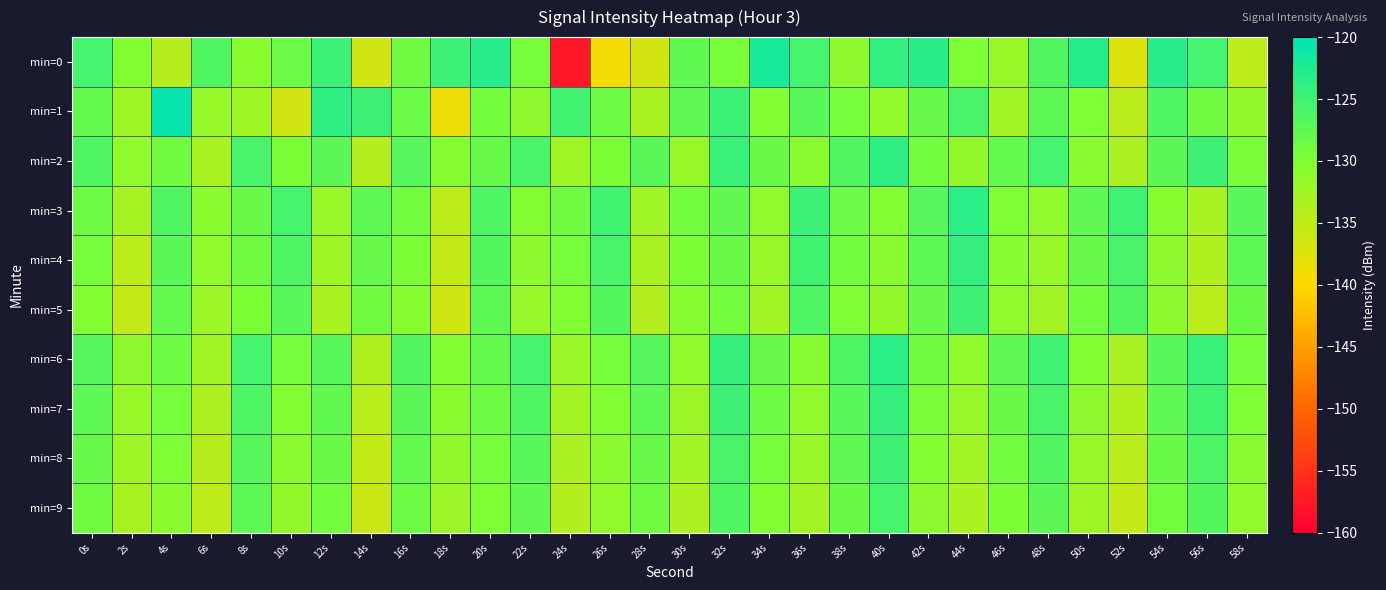

Reading left to right, what are all the values shown in this chart?

min=0: 0s=-125.5	2s=-130.0	4s=-134.3	6s=-126.3	8s=-130.7	10s=-128.6	12s=-124.8	14s=-136.4	16s=-128.8	18s=-124.8	20s=-123.2	22s=-129.5	24s=-157.6	26s=-139.2	28s=-136.6	30s=-127.8	32s=-129.4	34s=-122.0	36s=-125.5	38s=-131.2	40s=-124.0	42s=-123.4	44s=-129.9	46s=-132.0	48s=-126.5	50s=-123.0	52s=-137.2	54s=-123.2	56s=-125.3	58s=-134.7
min=1: 0s=-127.9	2s=-132.4	4s=-120.5	6s=-131.9	8s=-132.4	10s=-136.3	12s=-123.9	14s=-124.9	16s=-128.5	18s=-138.5	20s=-129.1	22s=-131.2	24s=-125.3	26s=-128.7	28s=-133.4	30s=-127.6	32s=-124.8	34s=-130.1	36s=-126.9	38s=-129.3	40s=-131.5	42s=-128.2	44s=-125.7	46s=-132.8	48s=-127.4	50s=-129.9	52s=-134.6	54s=-126.3	56s=-128.8	58s=-131.7
min=2: 0s=-126.3	2s=-131.4	4s=-128.9	6s=-133.2	8s=-125.7	10s=-129.8	12s=-127.3	14s=-134.1	16s=-126.8	18s=-130.5	20s=-128.2	22s=-125.9	24s=-132.4	26s=-129.7	28s=-127.1	30s=-131.8	32s=-124.6	34s=-128.3	36s=-130.9	38s=-126.5	40s=-123.8	42s=-129.2	44s=-131.6	46s=-127.9	48s=-125.4	50s=-130.7	52s=-133.5	54s=-127.2	56s=-124.9	58s=-129.6
min=3: 0s=-128.7	2s=-133.1	4s=-126.4	6s=-130.8	8s=-128.3	10s=-125.6	12s=-131.9	14s=-127.5	16s=-129.2	18s=-134.7	20s=-126.1	22s=-130.4	24s=-128.8	26s=-125.3	28s=-132.6	30s=-129.1	32s=-127.8	34s=-131.3	36s=-124.7	38s=-128.5	40s=-130.2	42s=-126.8	44s=-123.5	46s=-129.9	48s=-131.4	50s=-127.6	52s=-125.1	54s=-130.6	56s=-133.2	58s=-126.9
min=4: 0s=-129.3	2s=-134.6	4s=-127.1	6s=-131.4	8s=-128.9	10s=-126.2	12s=-132.5	14s=-128.1	16s=-129.8	18s=-135.3	20s=-126.7	22s=-131.0	24s=-129.4	26s=-125.9	28s=-133.2	30s=-129.7	32s=-128.4	34s=-131.9	36s=-125.3	38s=-129.1	40s=-130.8	42s=-127.4	44s=-124.1	46s=-130.5	48s=-132.0	50s=-128.2	52s=-125.7	54s=-131.2	56s=-133.8	58s=-127.5
min=5: 0s=-130.1	2s=-135.4	4s=-127.9	6s=-132.2	8s=-129.7	10s=-127.0	12s=-133.3	14s=-128.9	16s=-130.6	18s=-136.1	20s=-127.5	22s=-131.8	24s=-130.2	26s=-126.7	28s=-134.0	30s=-130.5	32s=-129.2	34s=-132.7	36s=-126.1	38s=-129.9	40s=-131.6	42s=-128.2	44s=-124.9	46s=-131.3	48s=-132.8	50s=-129.0	52s=-126.5	54s=-131.0	56s=-134.6	58s=-128.3
min=6: 0s=-126.8	2s=-131.1	4s=-128.6	6s=-132.9	8s=-125.4	10s=-129.5	12s=-127.0	14s=-133.8	16s=-126.5	18s=-130.2	20s=-127.9	22s=-125.6	24s=-132.1	26s=-129.4	28s=-126.8	30s=-131.5	32s=-124.3	34s=-128.0	36s=-130.6	38s=-126.2	40s=-123.5	42s=-128.9	44s=-131.3	46s=-127.6	48s=-125.1	50s=-130.4	52s=-133.2	54s=-126.9	56s=-124.6	58s=-129.3
min=7: 0s=-127.5	2s=-131.8	4s=-129.3	6s=-133.6	8s=-126.1	10s=-130.2	12s=-127.7	14s=-134.5	16s=-127.2	18s=-130.9	20s=-128.6	22s=-126.3	24s=-132.8	26s=-130.1	28s=-127.5	30s=-132.2	32s=-125.0	34s=-128.7	36s=-131.3	38s=-126.9	40s=-124.2	42s=-129.6	44s=-132.0	46s=-128.3	48s=-125.8	50s=-131.1	52s=-133.9	54s=-127.6	56s=-125.3	58s=-130.0
min=8: 0s=-128.2	2s=-132.5	4s=-130.0	6s=-134.3	8s=-126.8	10s=-130.9	12s=-128.4	14s=-135.2	16s=-127.9	18s=-131.6	20s=-129.3	22s=-127.0	24s=-133.5	26s=-130.8	28s=-128.2	30s=-132.9	32s=-125.7	34s=-129.4	36s=-132.0	38s=-127.6	40s=-124.9	42s=-130.3	44s=-132.7	46s=-129.0	48s=-126.5	50s=-131.8	52s=-134.6	54s=-128.3	56s=-126.0	58s=-130.7
min=9: 0s=-128.9	2s=-133.2	4s=-130.7	6s=-135.0	8s=-127.5	10s=-131.6	12s=-129.1	14s=-135.9	16s=-128.6	18s=-132.3	20s=-130.0	22s=-127.7	24s=-134.2	26s=-131.5	28s=-128.9	30s=-133.6	32s=-126.4	34s=-130.1	36s=-132.7	38s=-128.3	40s=-125.6	42s=-131.0	44s=-133.4	46s=-129.7	48s=-127.2	50s=-132.5	52s=-135.3	54s=-129.0	56s=-126.7	58s=-131.4